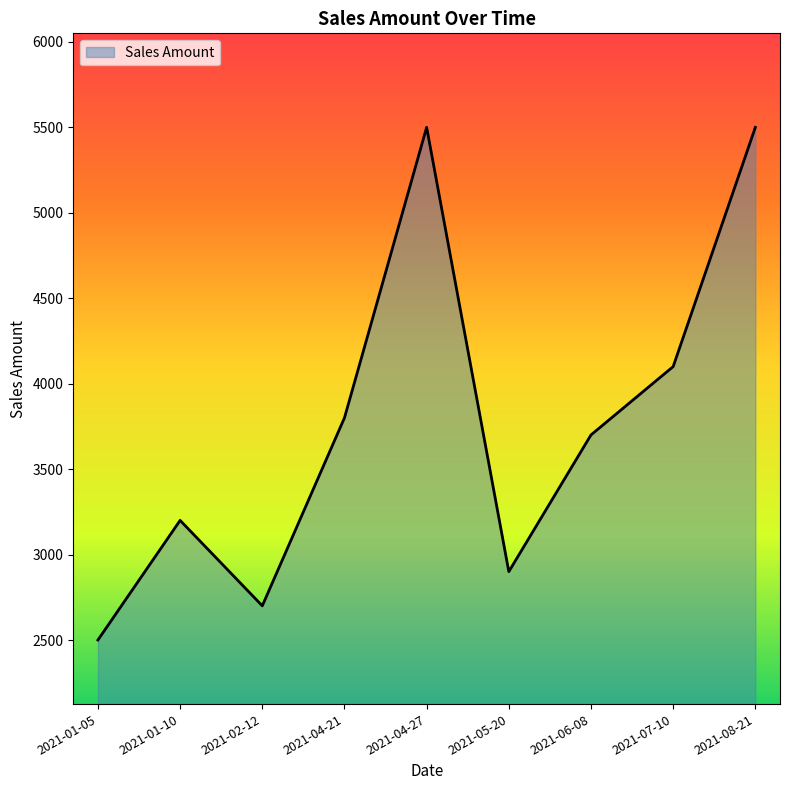

What is the smallest value displayed?

2500